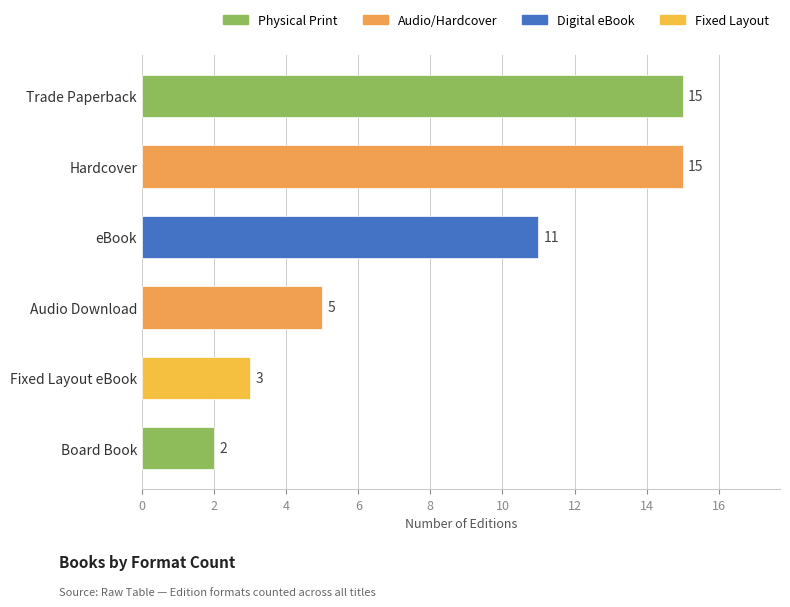

What is the difference between the maximum and minimum values?

13